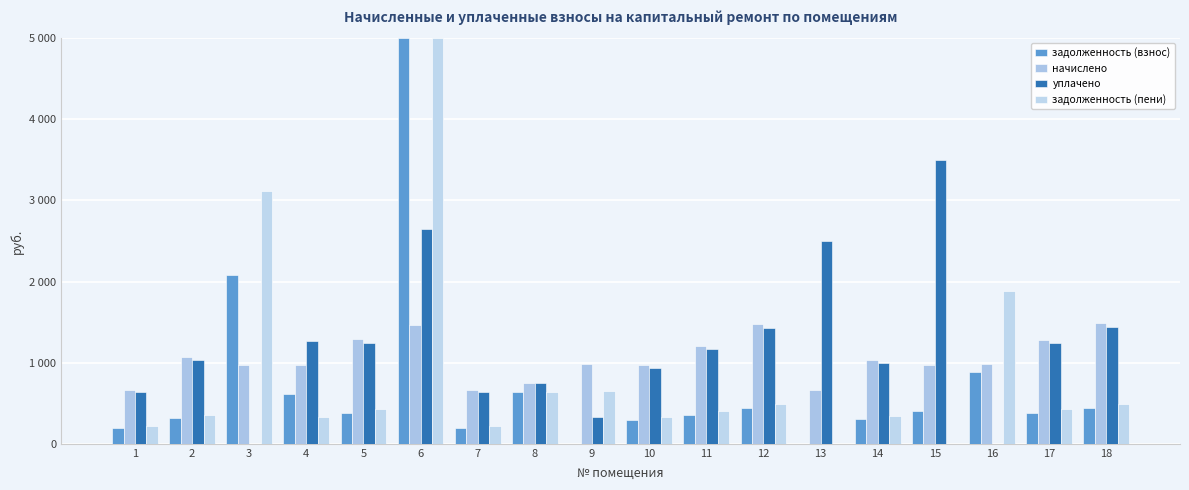

Are the bars grouped side by side (vs. stacked)?

Yes